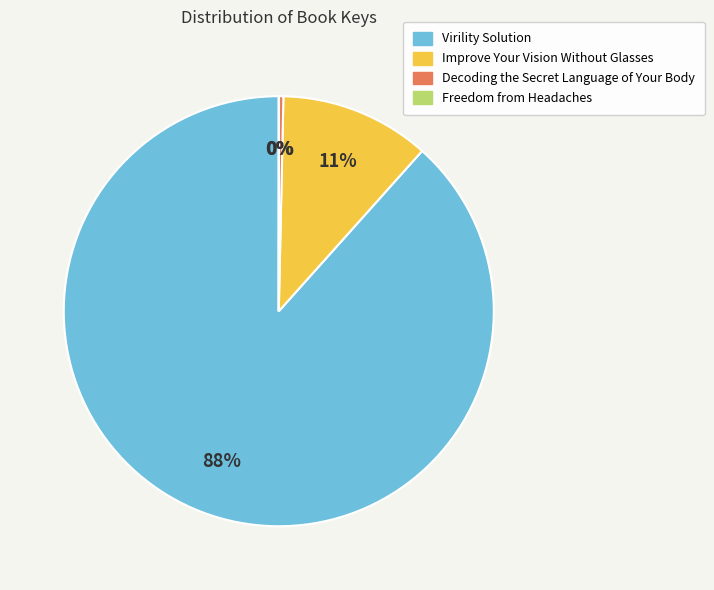

The Decoding the Secret Language of Your Body slice represents 13% of the pie. True or false?

False